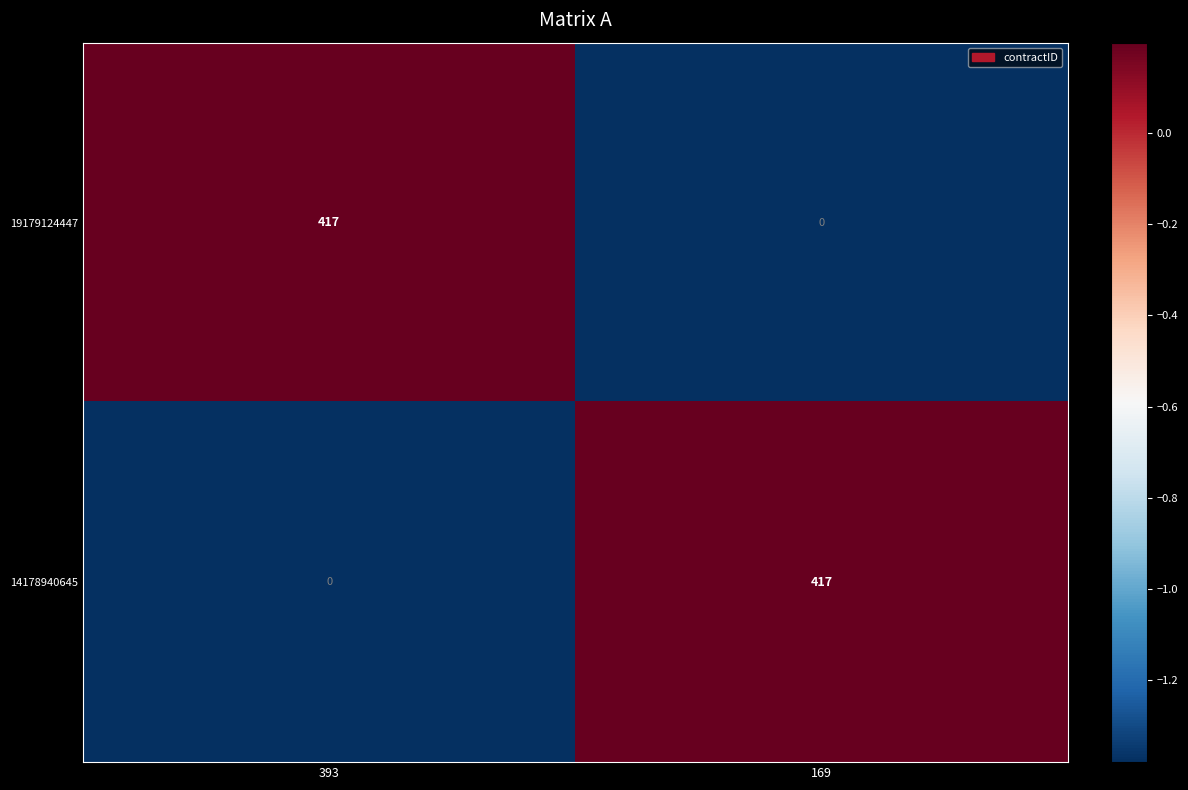

What is the sum of all 19179124447 values?

417